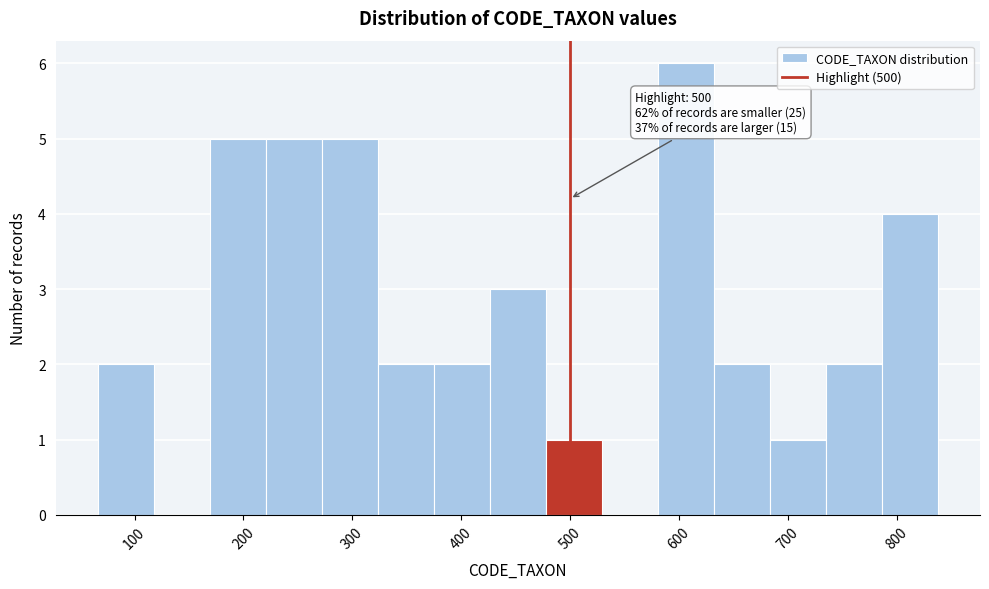

Which range on the x-axis has the tallest bar?

580 to 630